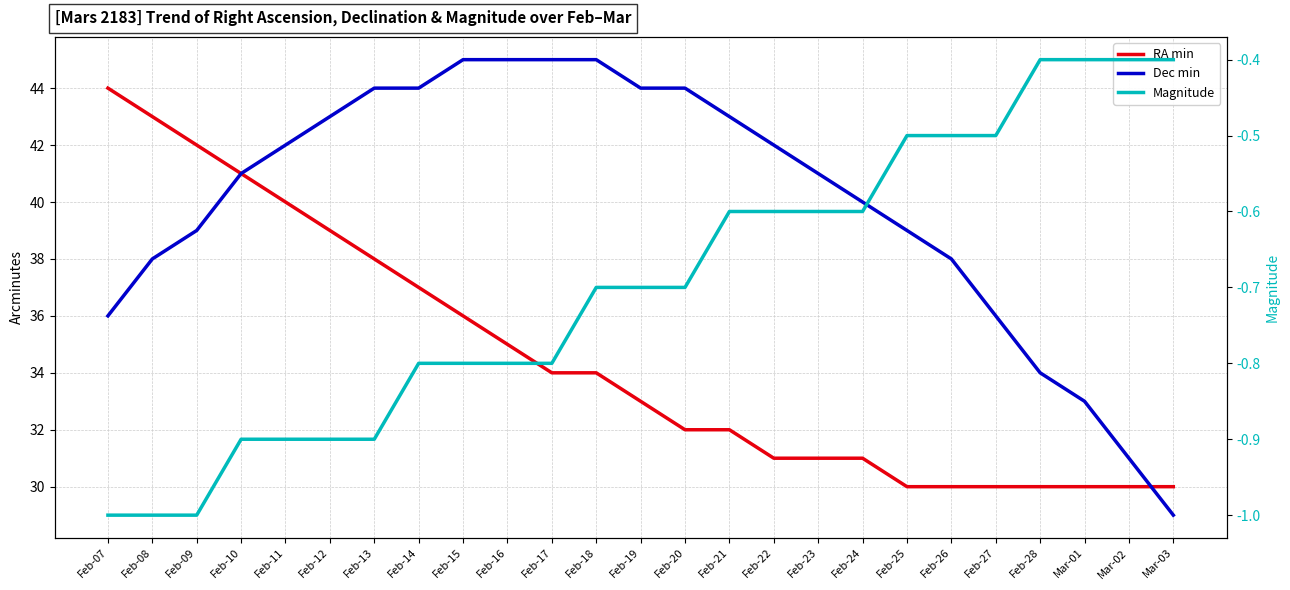

What is the label of the 25th point from the left?

Mar-03